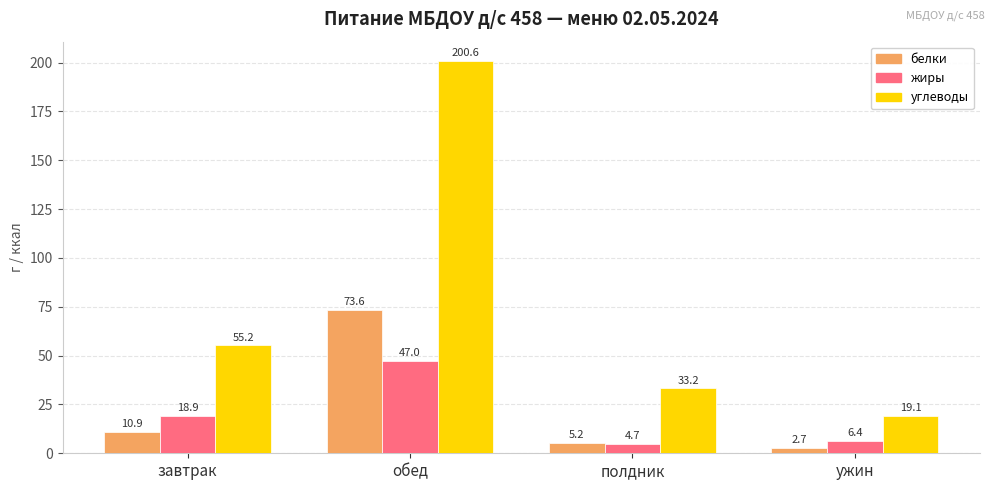

What is the total value across all series at ужин?

28.2